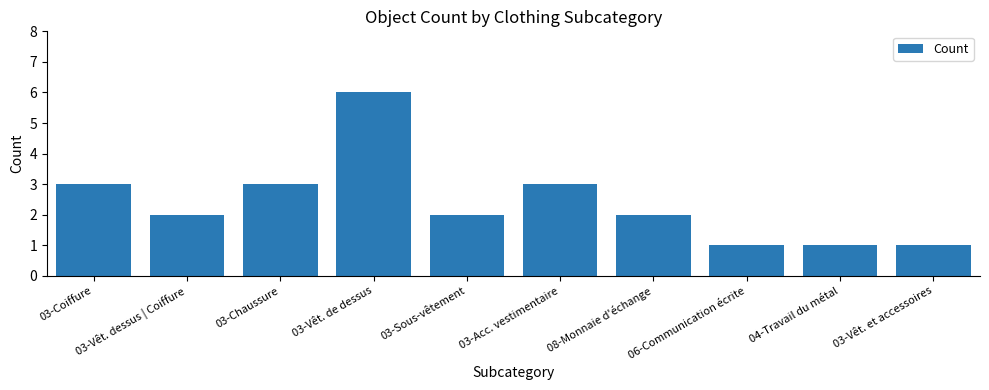

What is the maximum value shown in the chart?

6